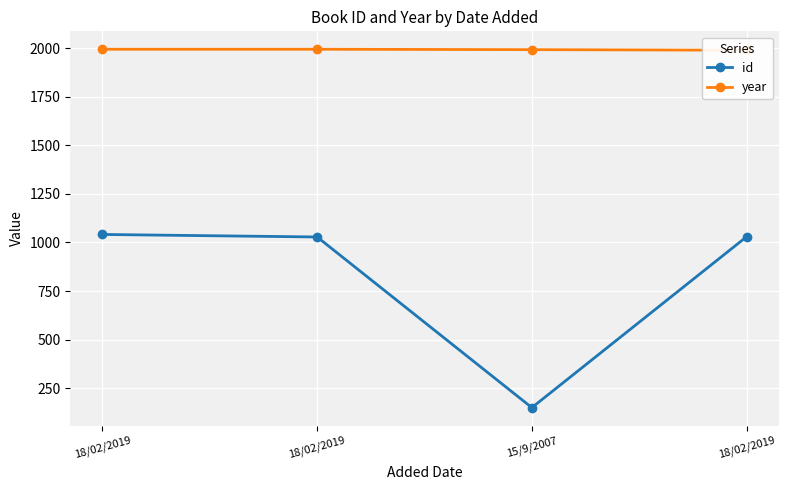

Between 15/9/2007 and 18/02/2019, which series saw the biggest shift?

id